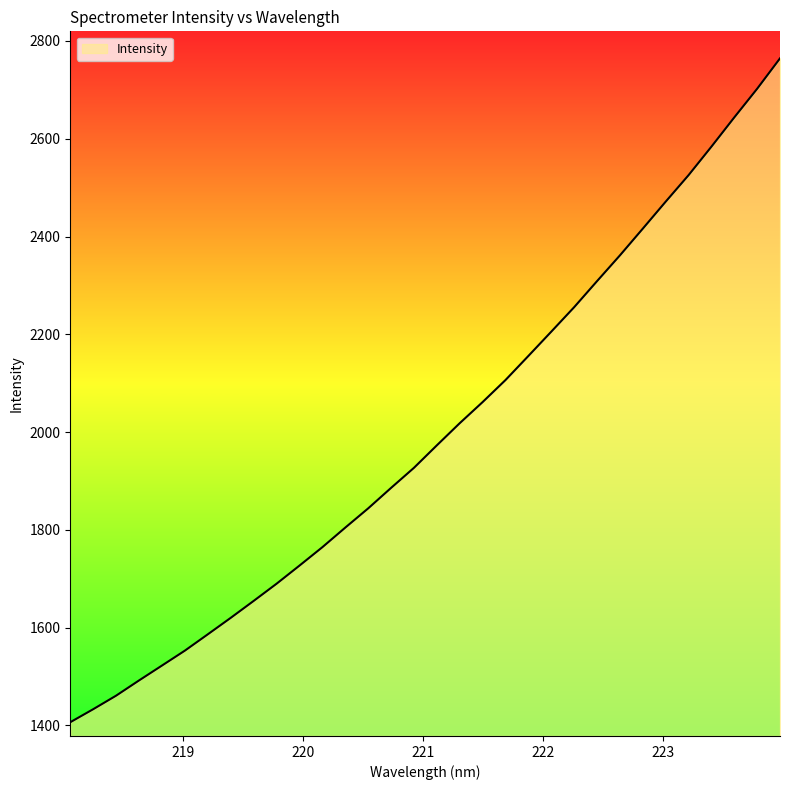

What is the smallest value displayed?

1406.4